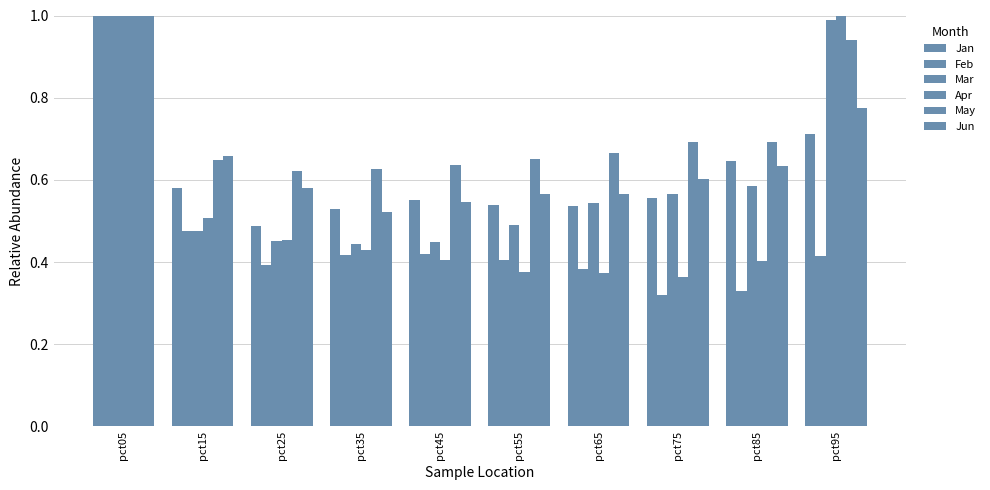

What is the difference between the second highest and minimum values in the Jan series?

0.2